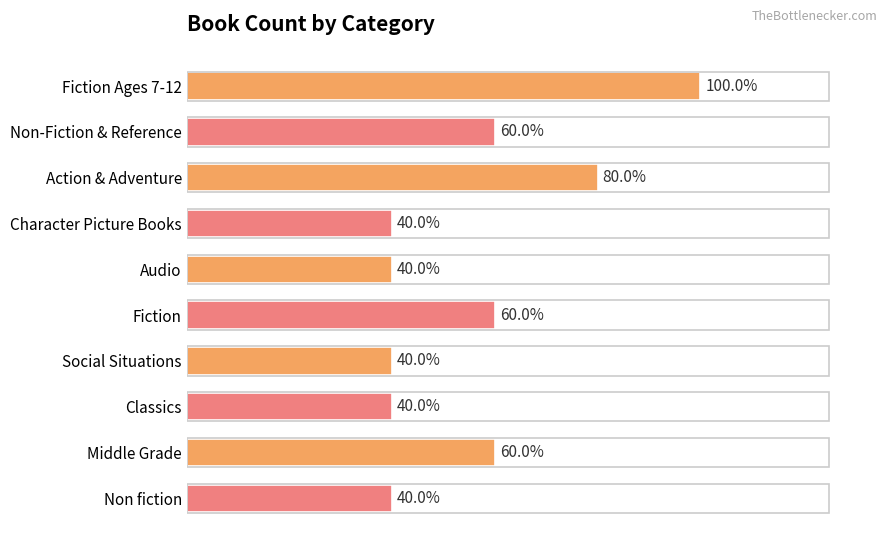

What is the label of the 1st bar from the right?

Non fiction